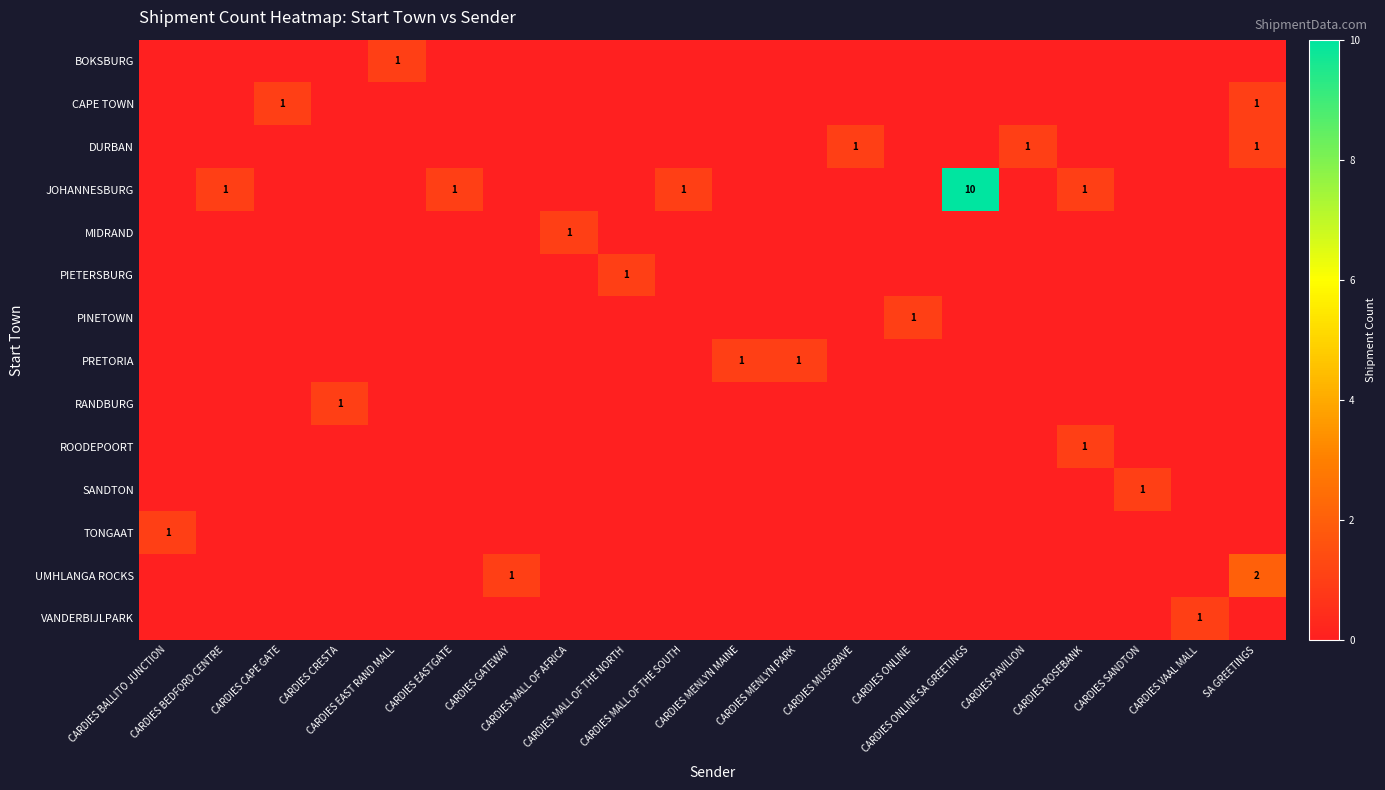

What is the total value across all series at CARDIES MALL OF THE NORTH?

1